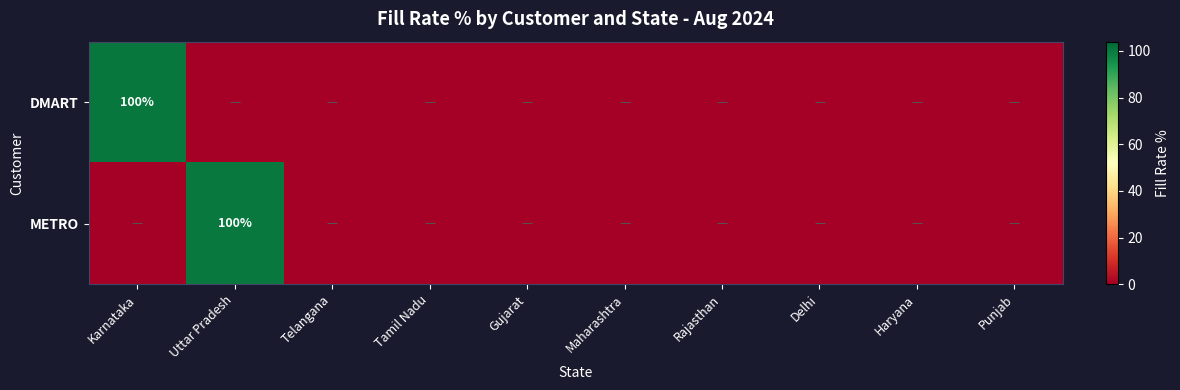

Which category has the lowest value across all series?

Uttar Pradesh